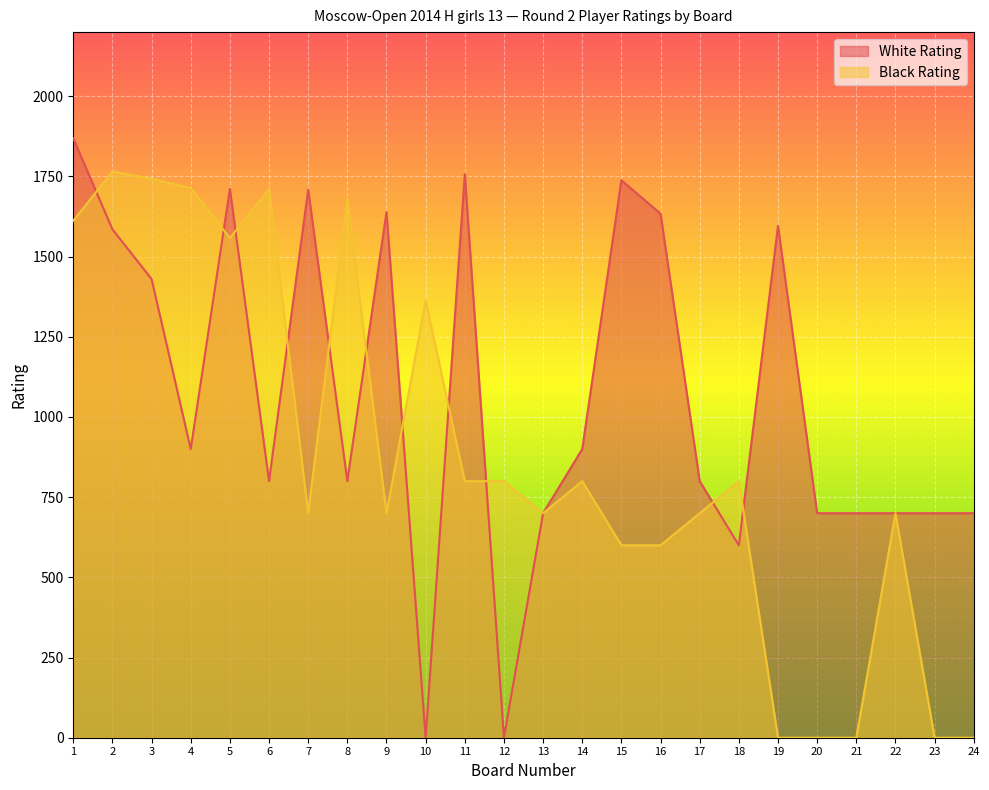

What is the difference between the Black Rating values at 22 and 2?

1065